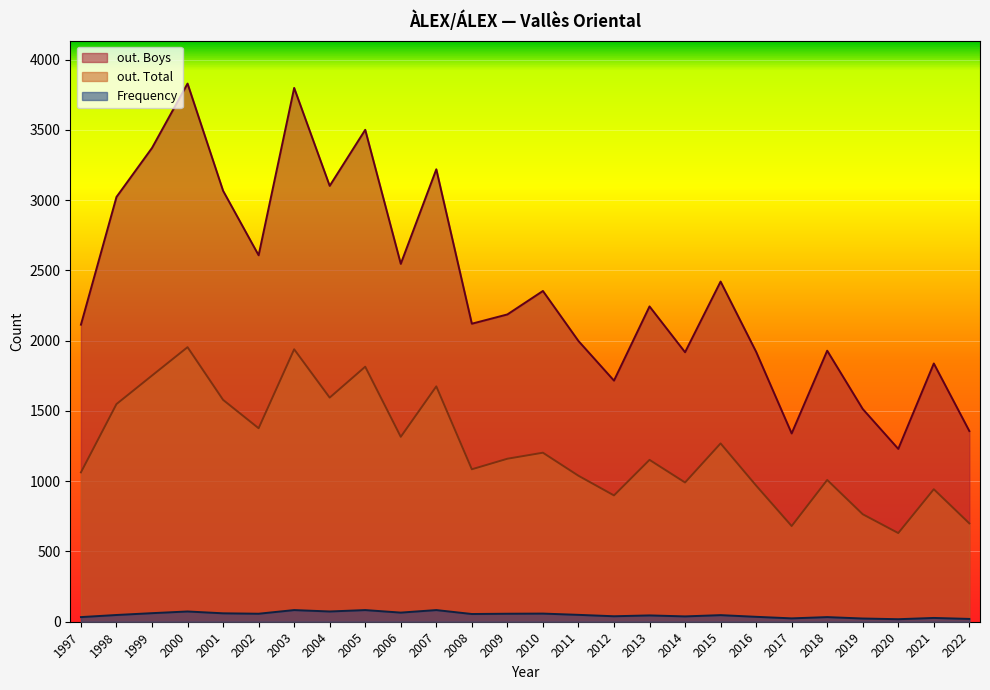

What is the spread (max minus min) of values at 2021?

1811